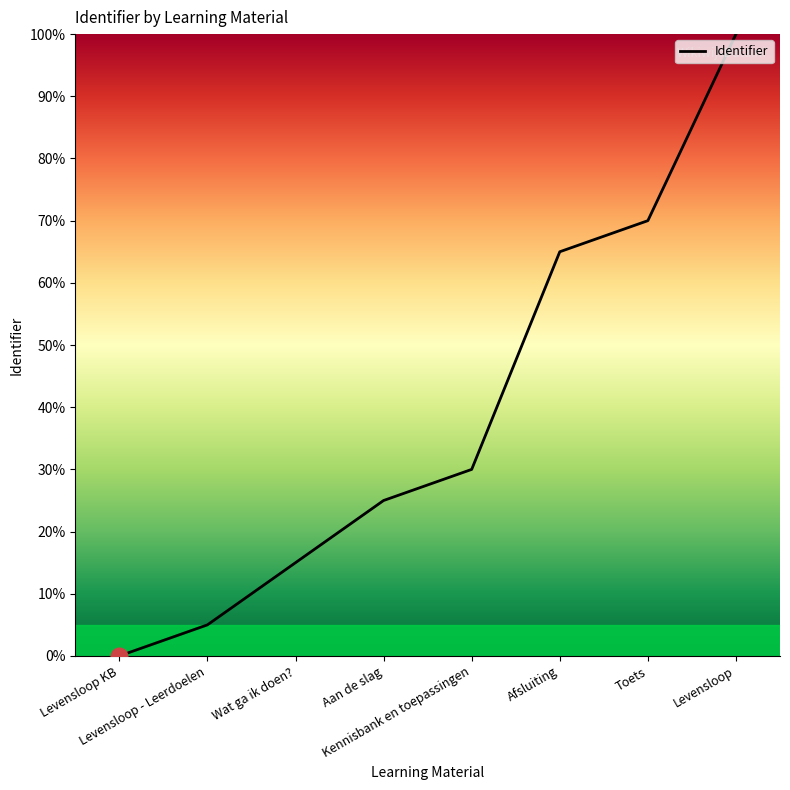

How many distinct data groups are displayed?

1